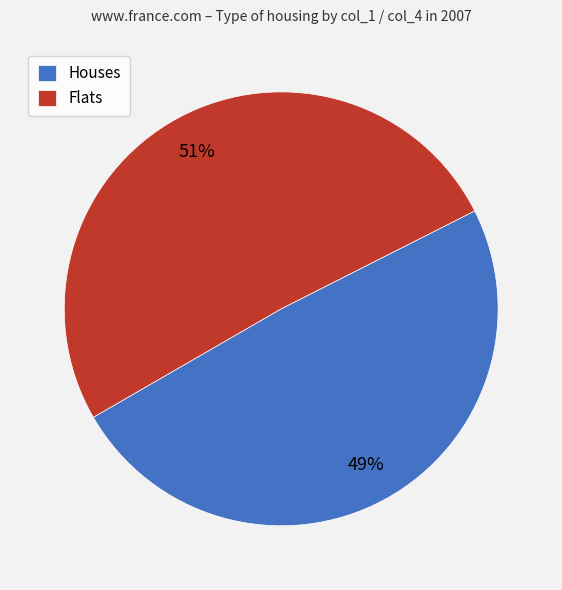

To the nearest percent, what portion does Houses represent?

49%